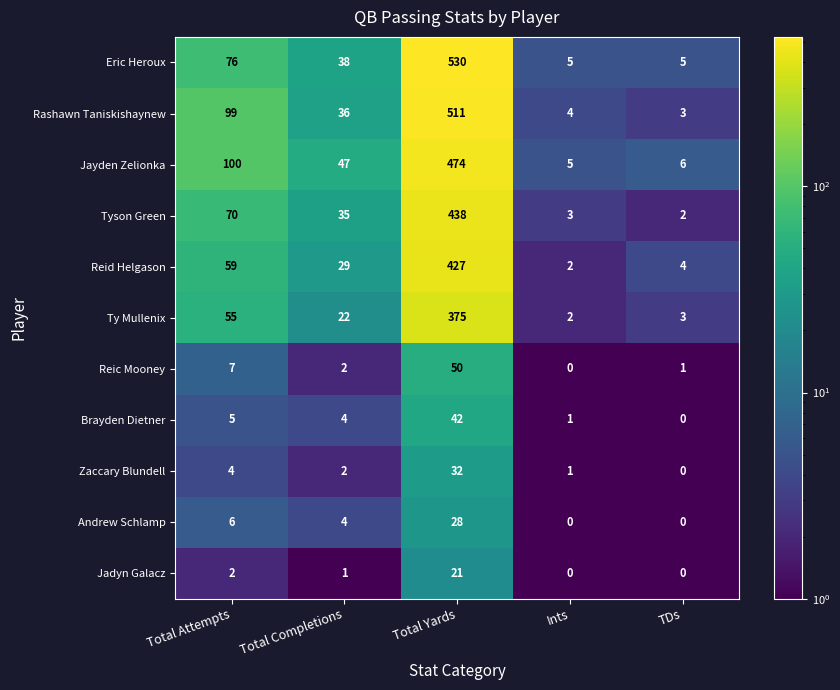

How many data points does each series have?

5